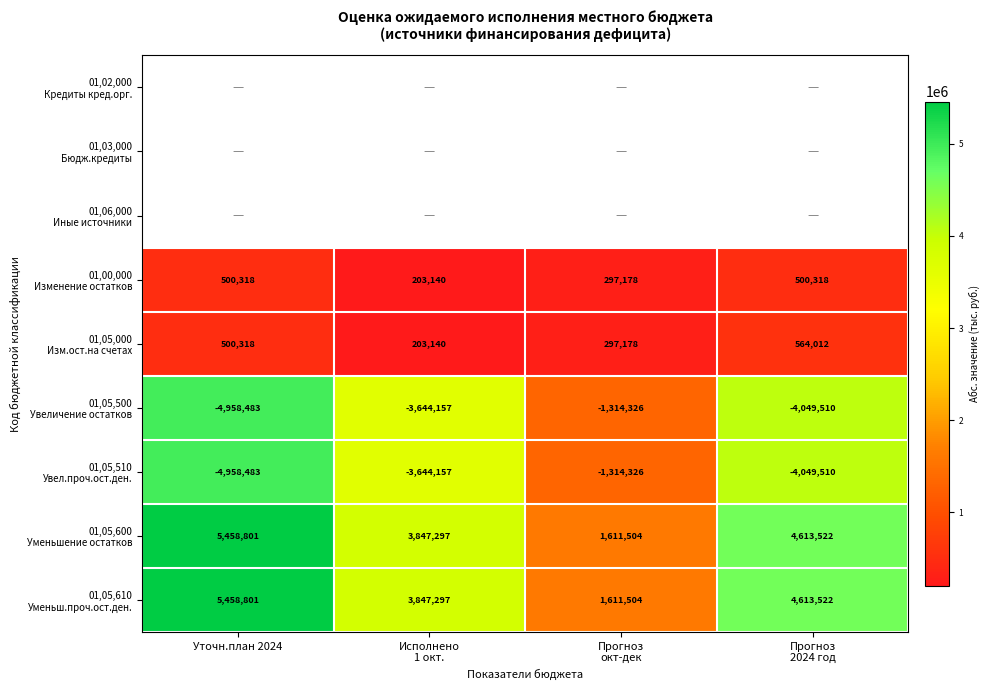

How many data points in 01,05,500 Увеличение остатков are above 4049510?

1